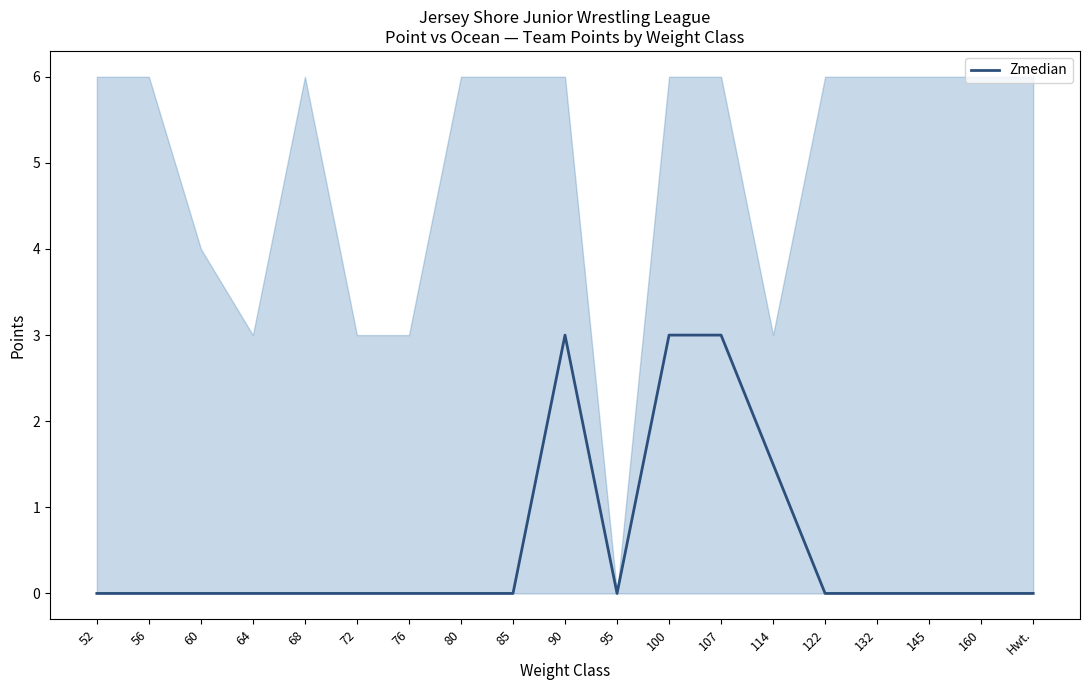

Reading left to right, list all the values displayed in this chart.

0.0	0.0	0.0	0.0	0.0	0.0	0.0	0.0	0.0	3.0	0.0	3.0	3.0	1.5	0.0	0.0	0.0	0.0	0.0